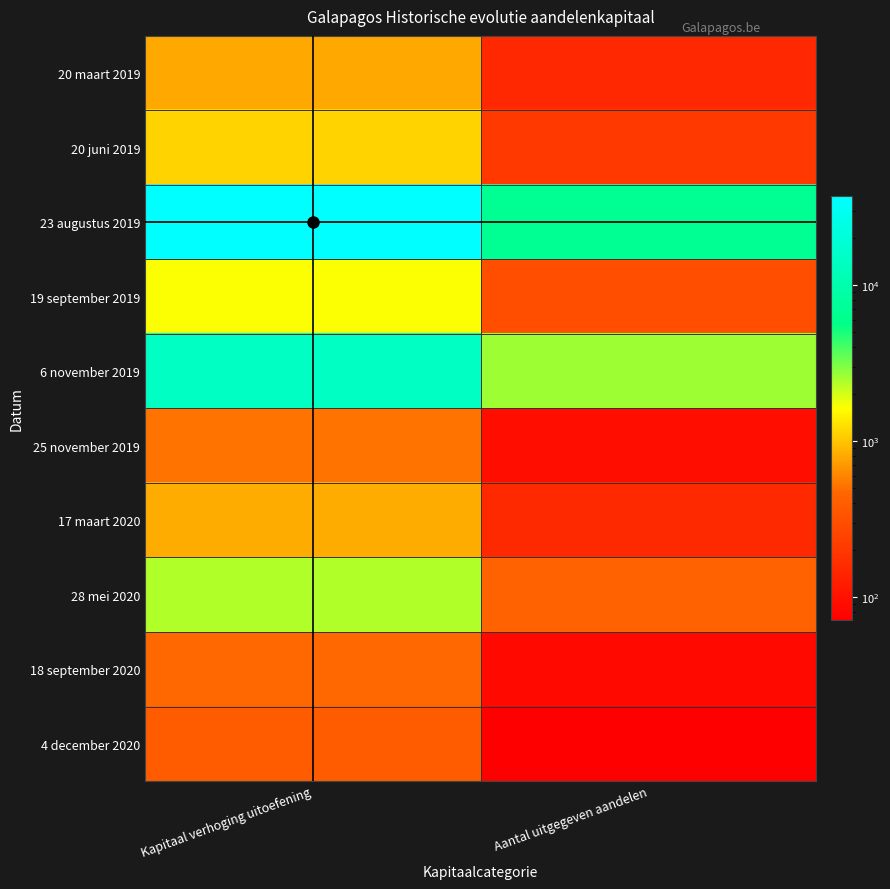

What is the total value across all series at Kapitaal verhoging uitoefening?

59220